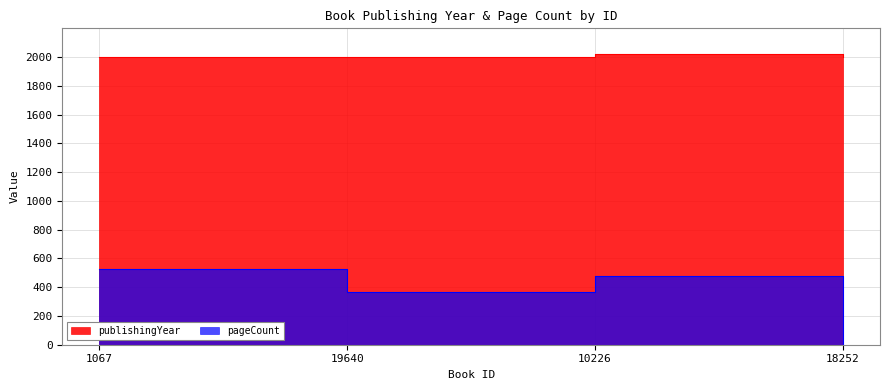

What is the difference between the publishingYear values at 19640 and 10226?

16